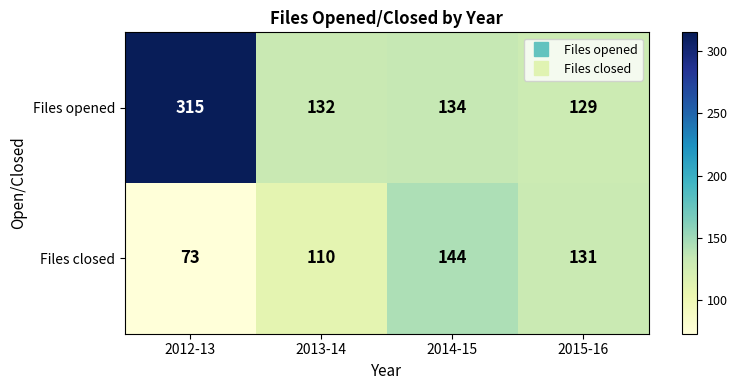

How many data points in Files opened are less than 134?

2